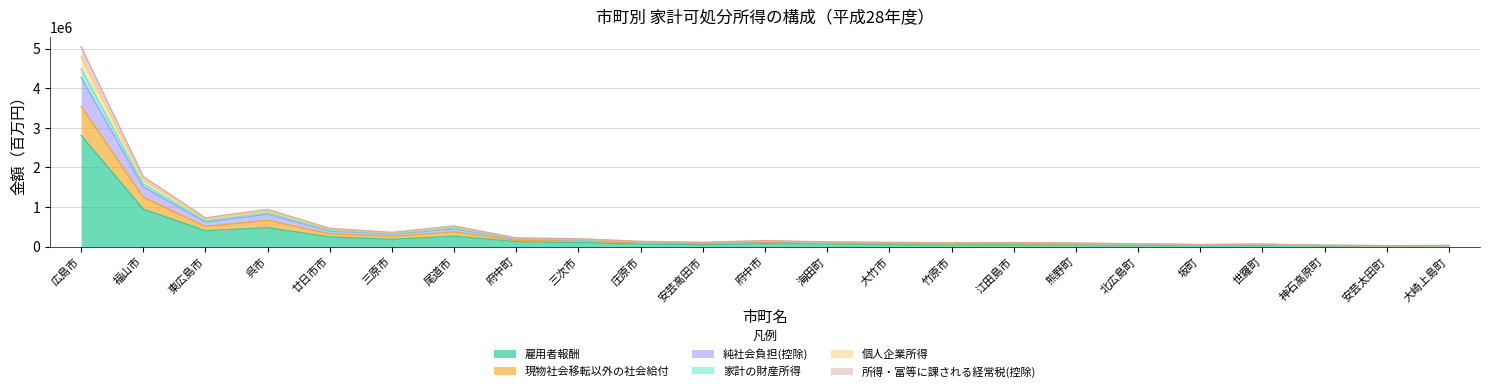

Where is 雇用者報酬 nearest to the value 1408611?

福山市